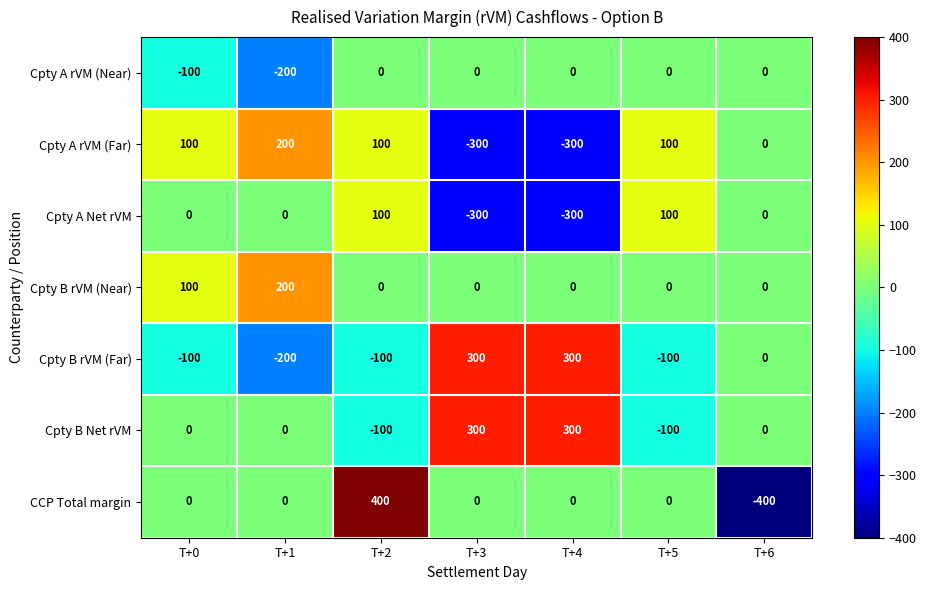

Which label corresponds to the smallest value in the chart?

T+6